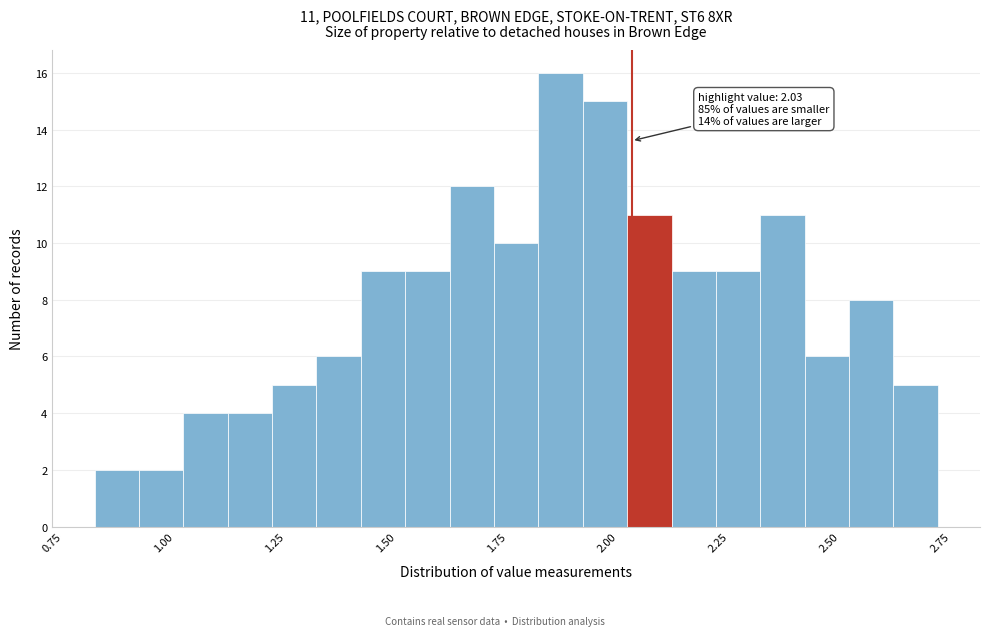

Read against the x-axis, roughly where is the centre of the tallest bar?

1.85